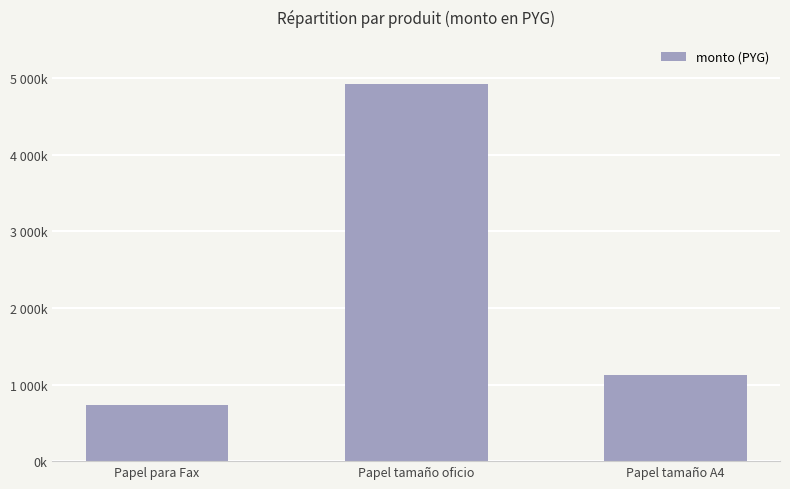

What is the value of the 3rd bar from the left?

1120000